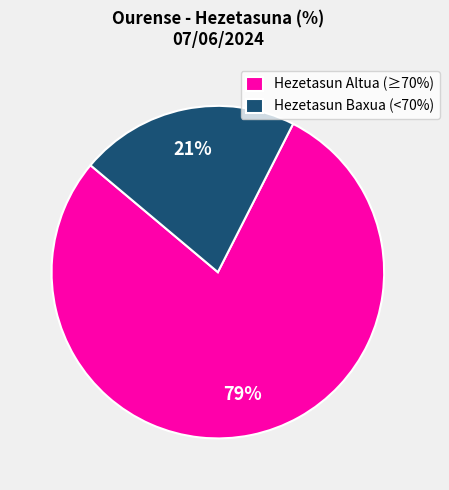

To the nearest percent, what percentage of the pie is Hezetasun Altua (≥70%)?

79%